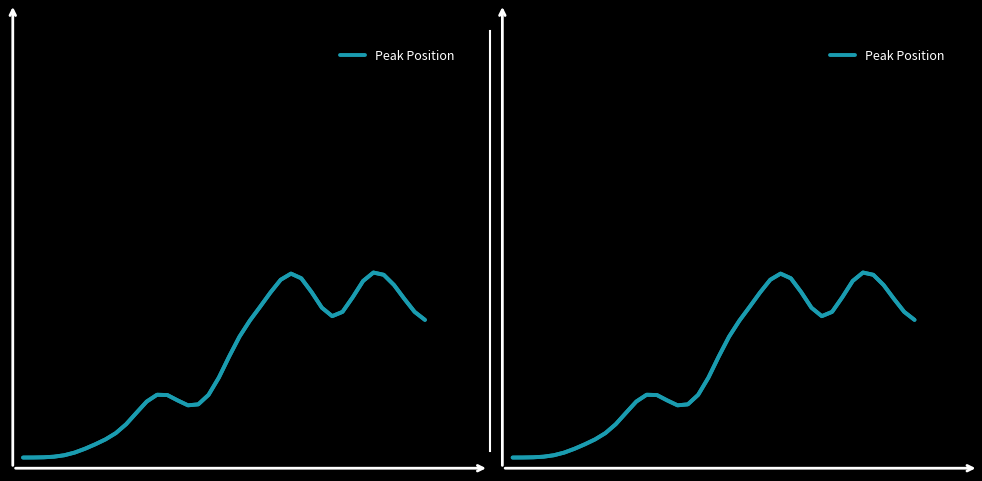

Reading left to right, extract all data points from this chart.

1.0	1.0	1.0	1.1	1.2	1.5	1.8	2.2	2.7	3.3	4.1	5.2	6.3	6.9	6.9	6.4	5.9	6.0	6.9	8.5	10.5	12.3	13.8	15.1	16.5	17.7	18.2	17.8	16.5	15.0	14.3	14.7	16.0	17.6	18.3	18.1	17.2	15.9	14.7	13.9